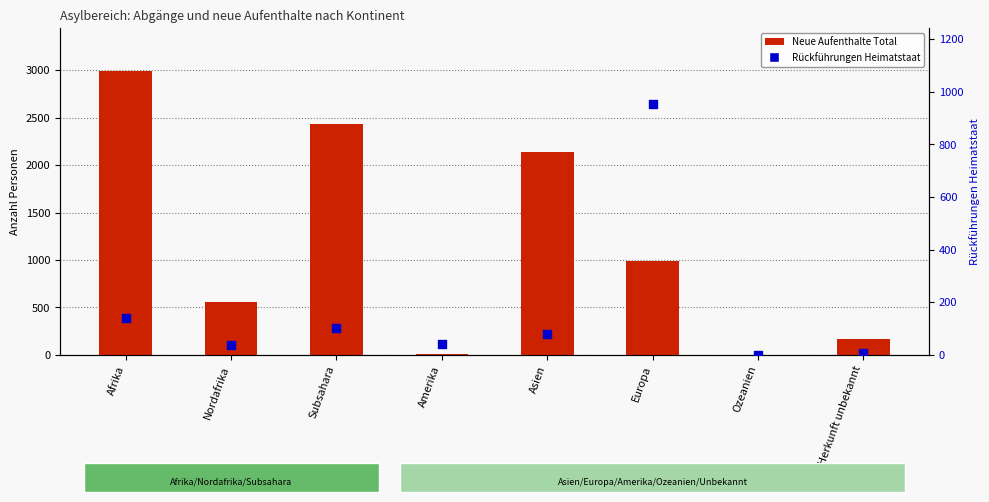

At how many categories does at least one series exceed 705?

4